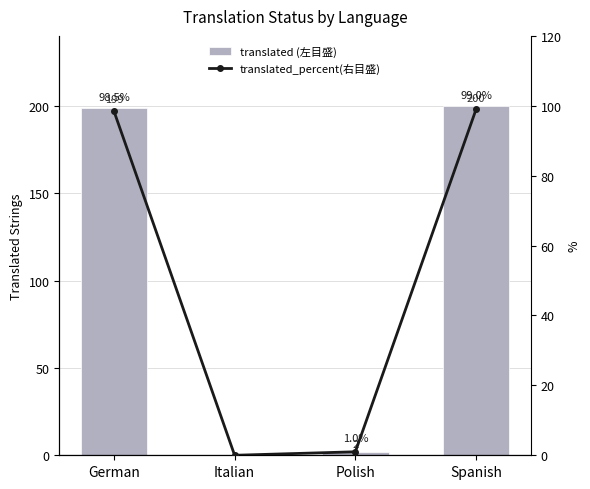

Which category has the lowest value across all series?

Italian